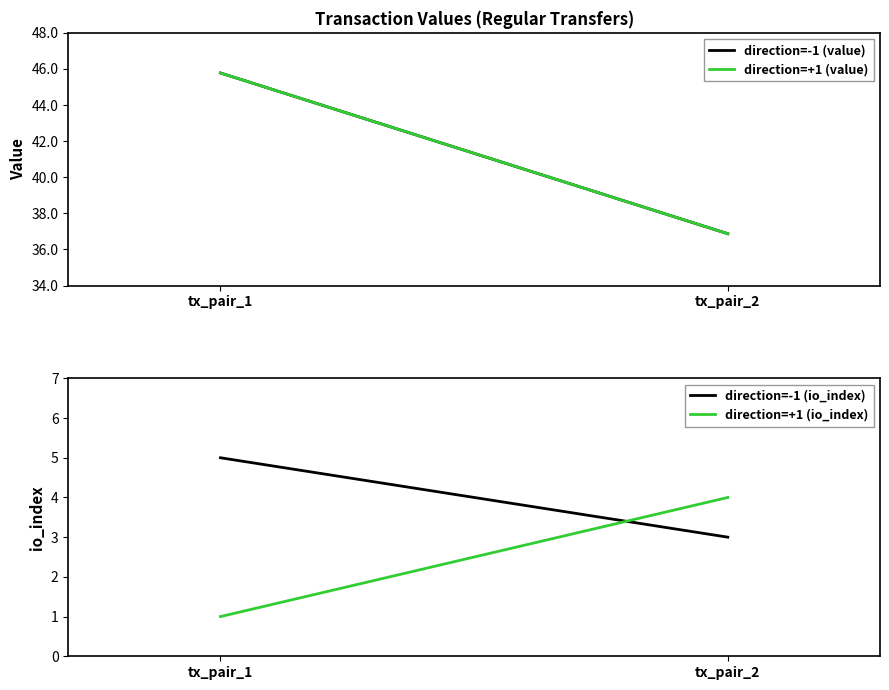

How many data points does each series have?

2